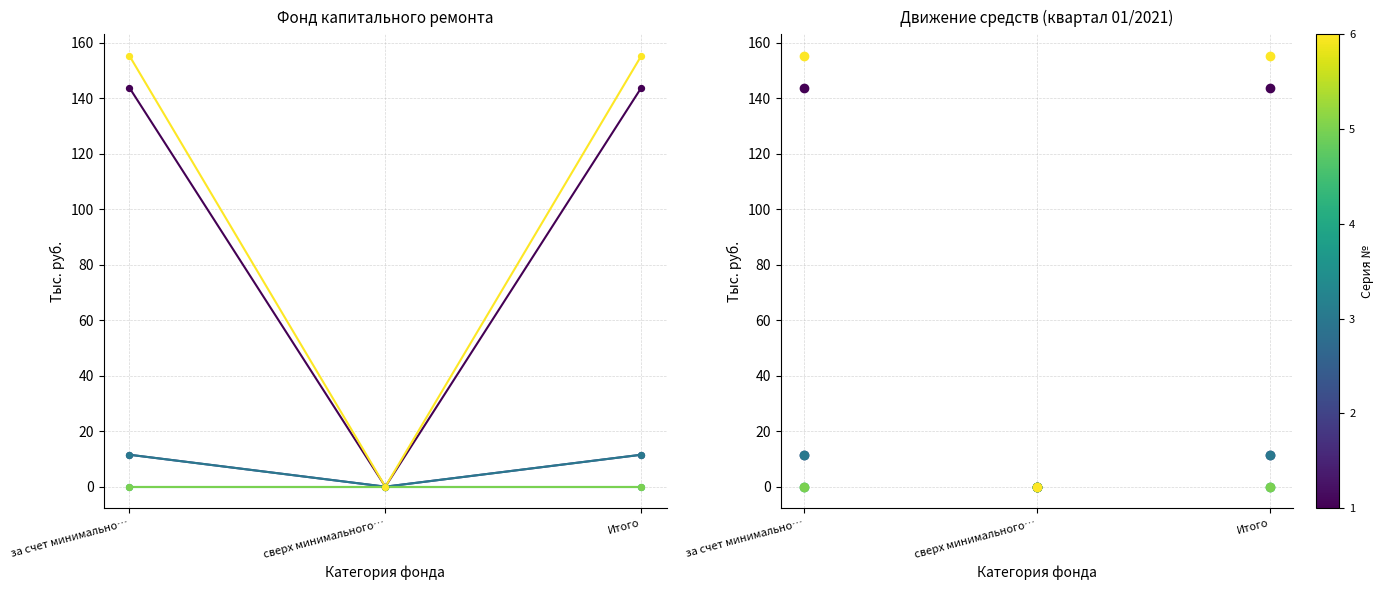

Which series has the largest total across all categories?

Остаток конец